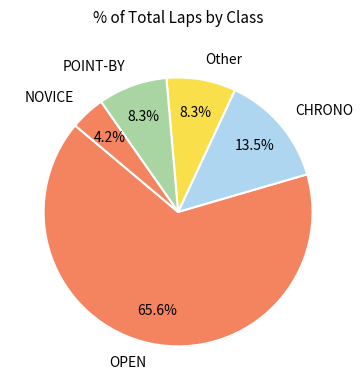

How many slices are in this pie chart?

5